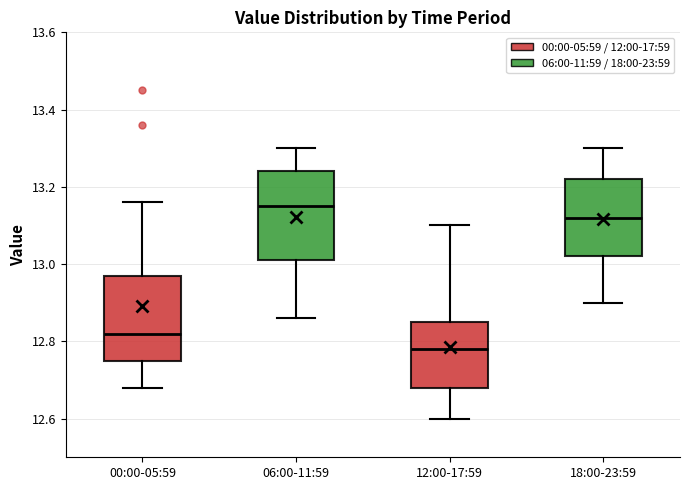

Reading left to right, transcribe this box plot: for each box, give where its median line is, the range the box spans, and where its two whiskers end, as read against the y-axis. The values are not printed on the chart, so give them approximately, as read against the axis.

00:00-05:59: median 12.82, box 12.76 to 12.98, whiskers 12.68 to 13.16
06:00-11:59: median 13.16, box 13.02 to 13.24, whiskers 12.86 to 13.30
12:00-17:59: median 12.78, box 12.68 to 12.86, whiskers 12.60 to 13.10
18:00-23:59: median 13.12, box 13.02 to 13.22, whiskers 12.90 to 13.30